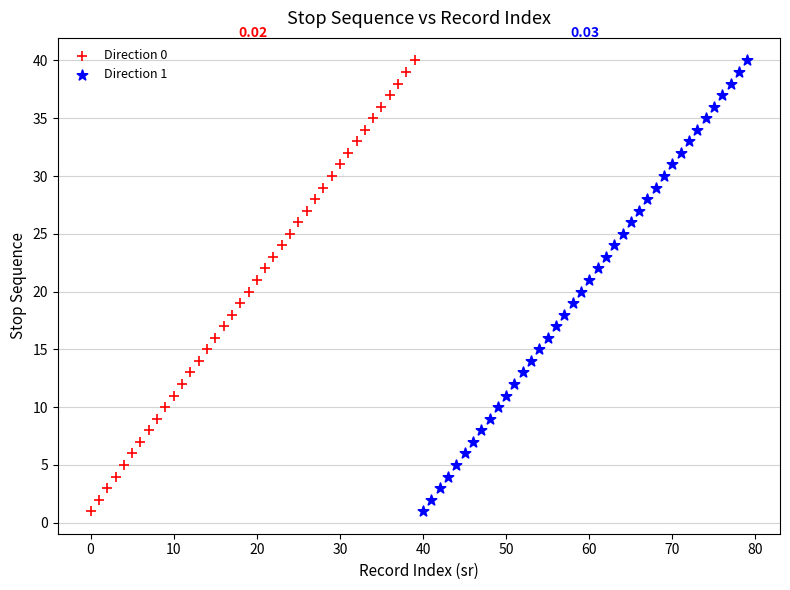

What are all the series names shown in the legend?

Direction 0, Direction 1